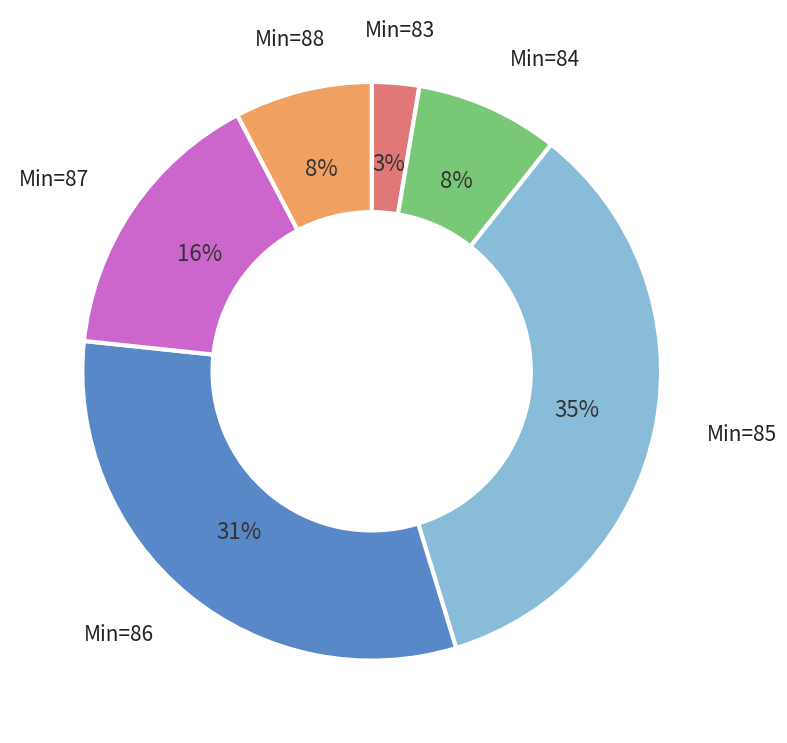

Is there a majority slice in this chart?

No